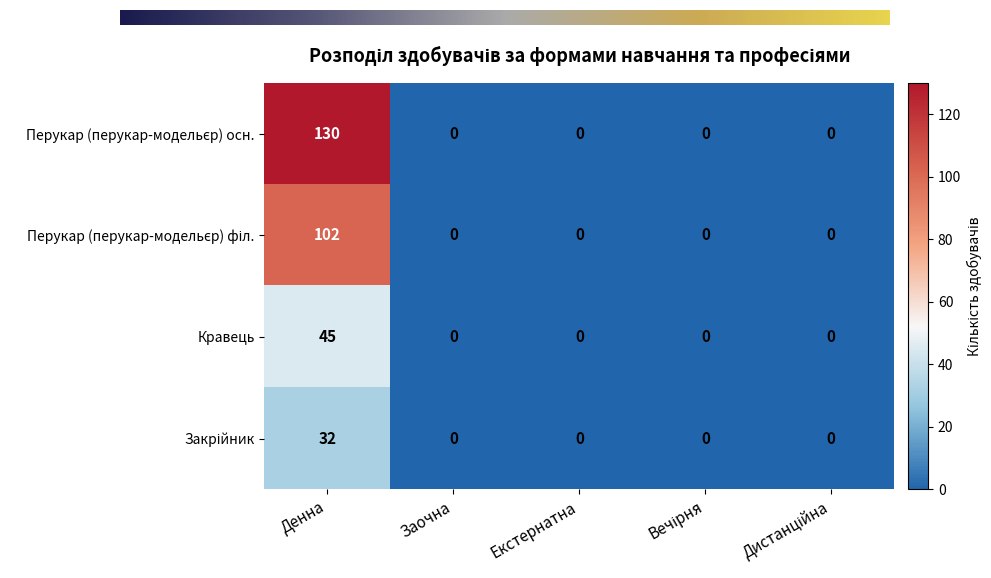

At which category is the sum across all series the highest?

Денна